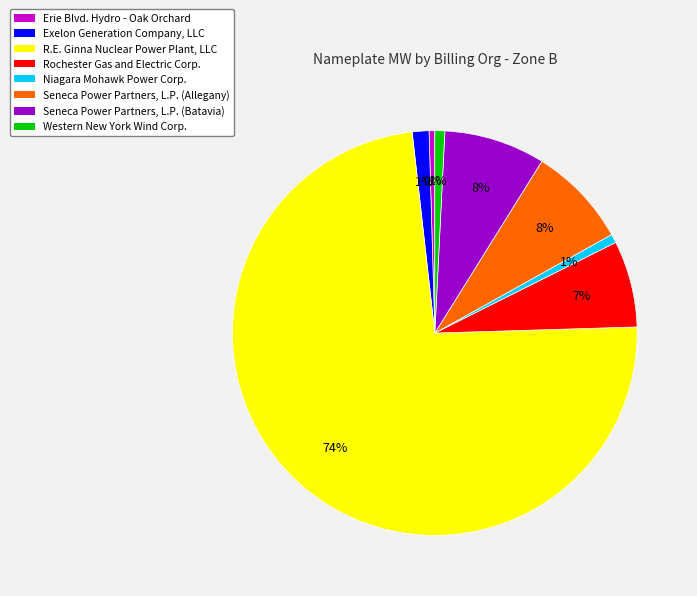

Which slice represents more than half of the pie?

R.E. Ginna Nuclear Power Plant, LLC